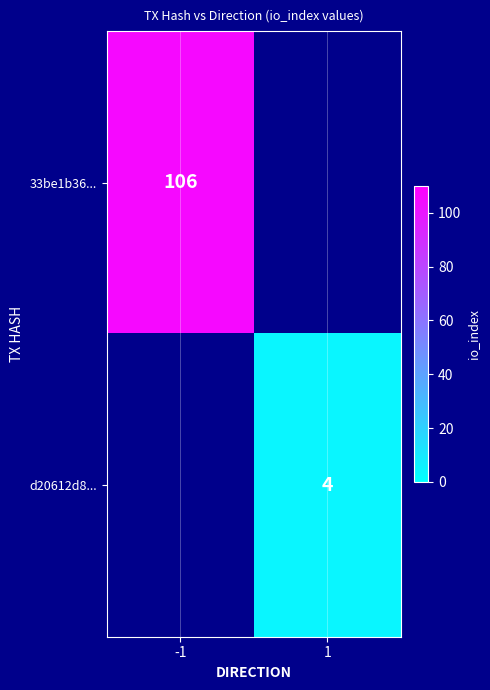

The d20612d8... series shows 4 at 1. True or false?

True